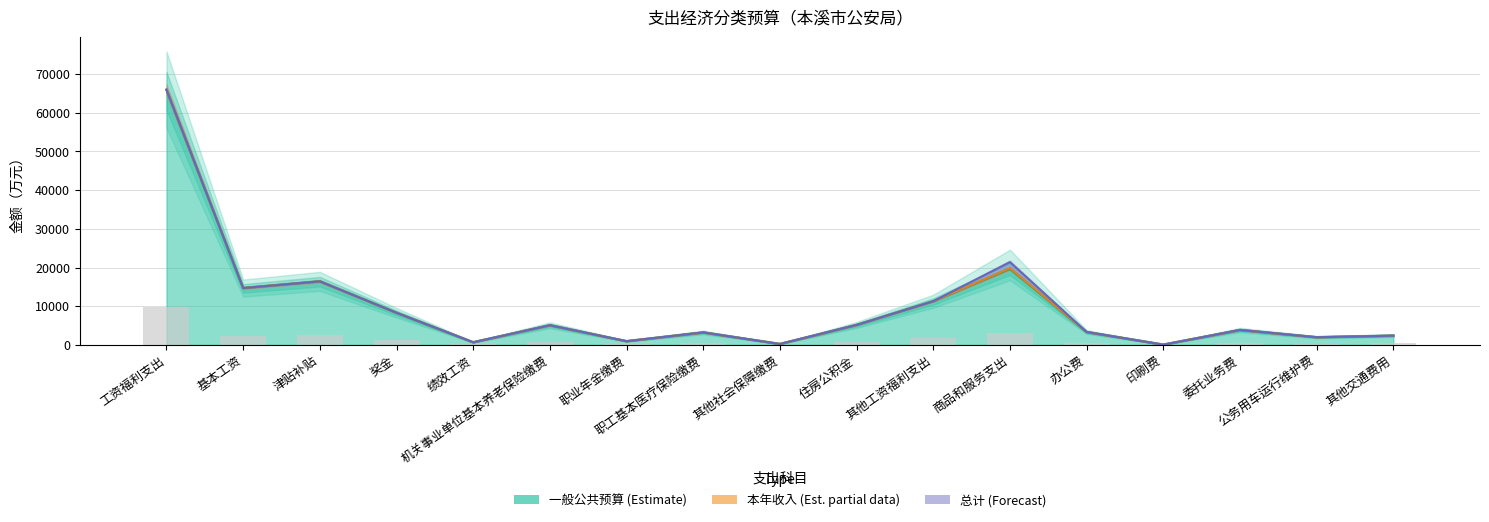

How many values in the 本年收入 series exceed 3847?

9